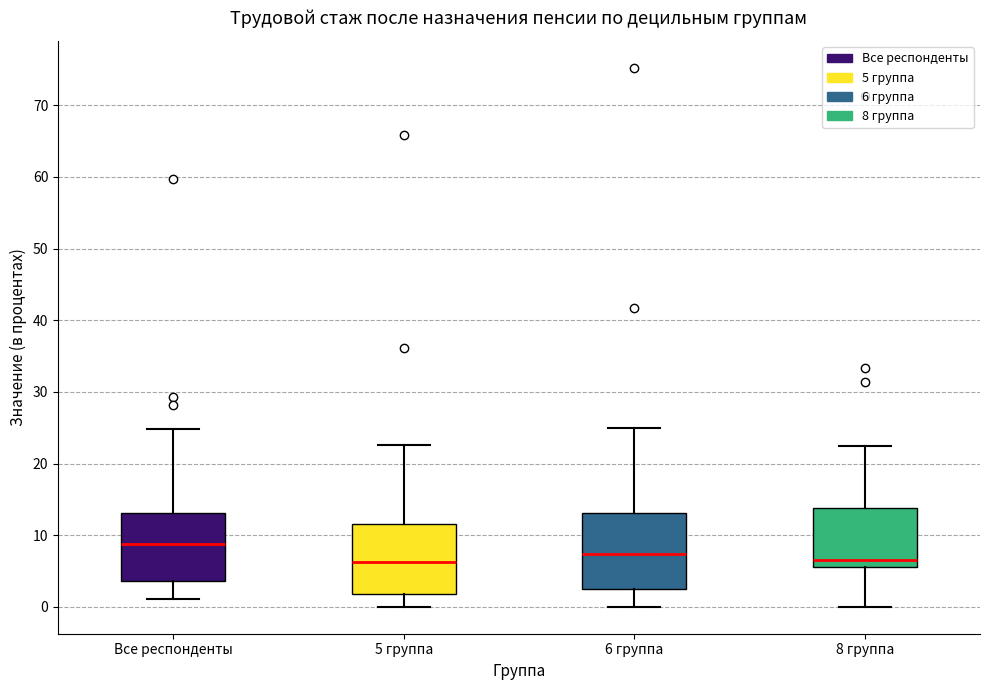

Where does the upper whisker of the box for 5 группа end on the y-axis? The values are not printed on the chart, so give them approximately, as read against the axis.

23